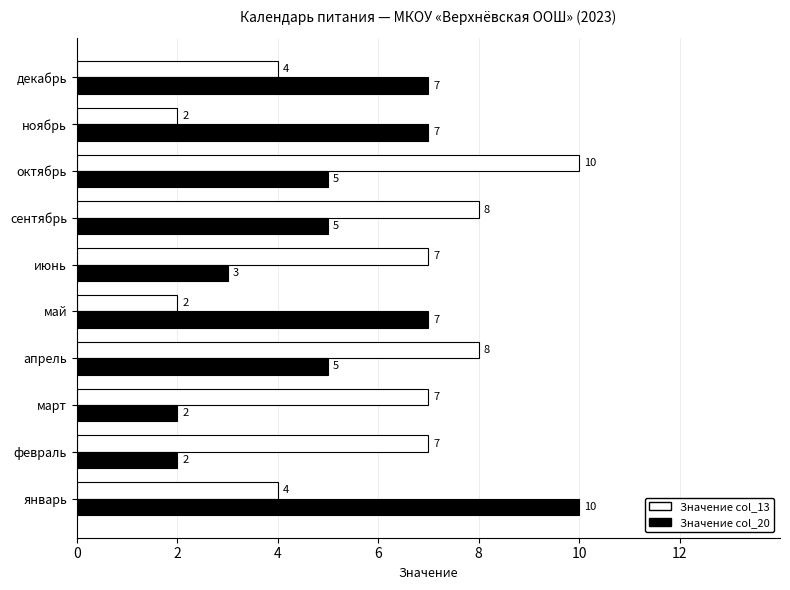

What is the total value across all series at январь?

14